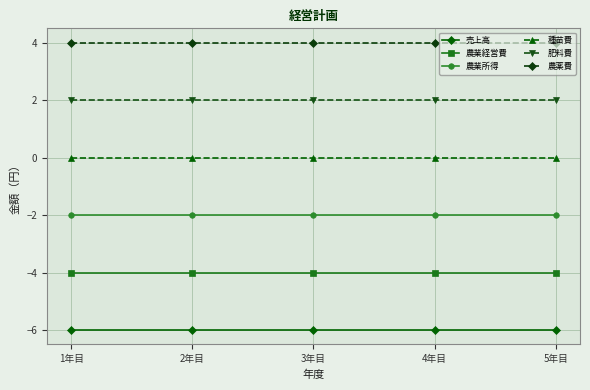

What is the difference between the highest and lowest values at 1年目?

10